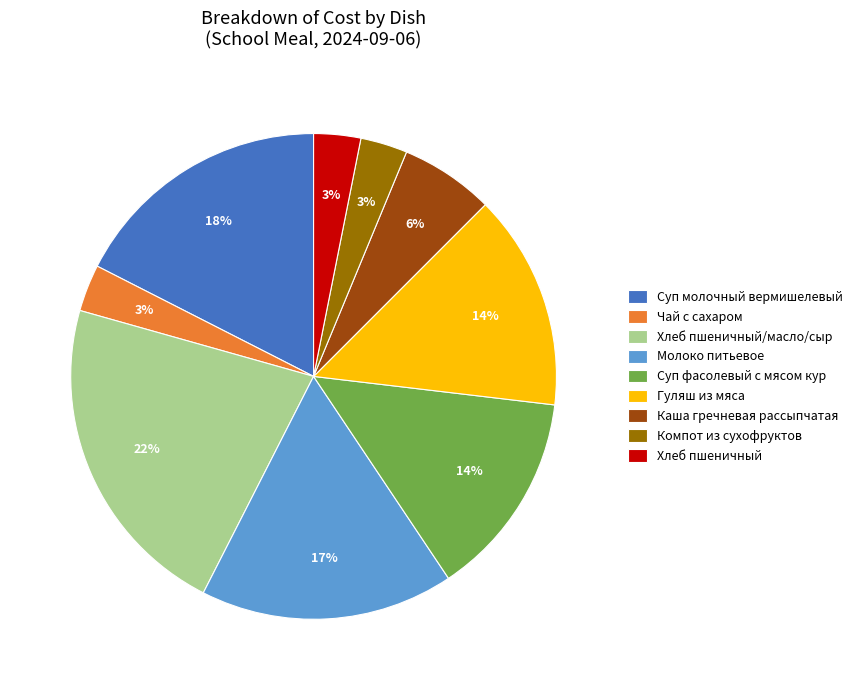

Does Компот из сухофруктов represent more than half of the total?

No